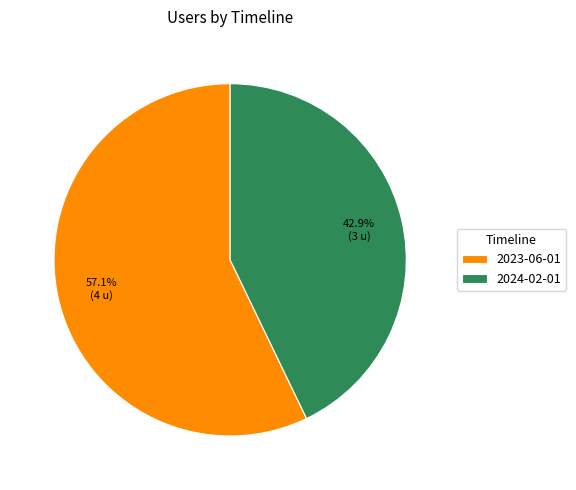

To the nearest percent, what portion does 2024-02-01 represent?

43%